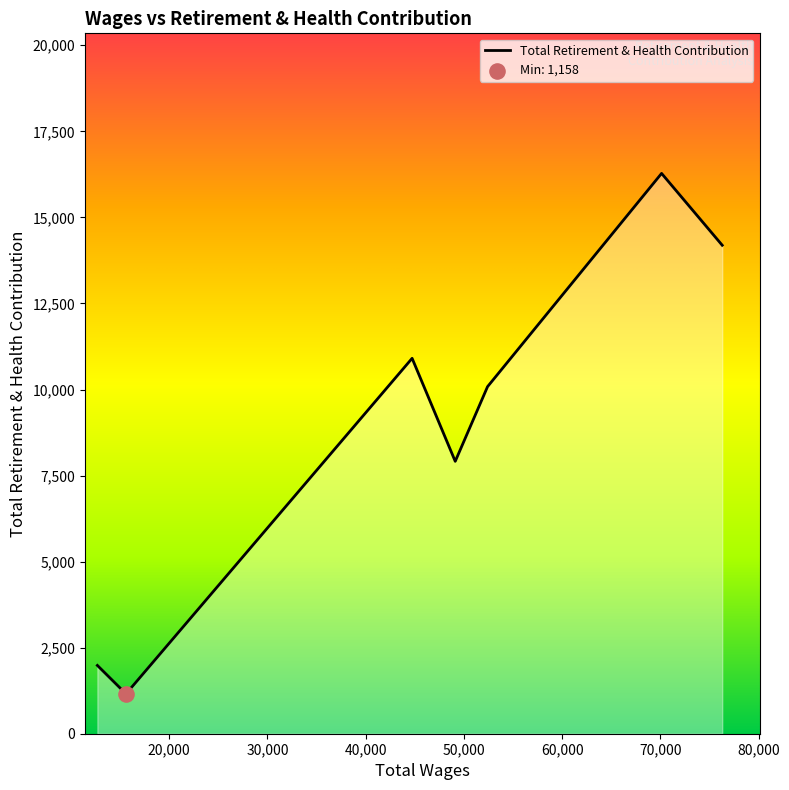

What is the sum of all values?

62513